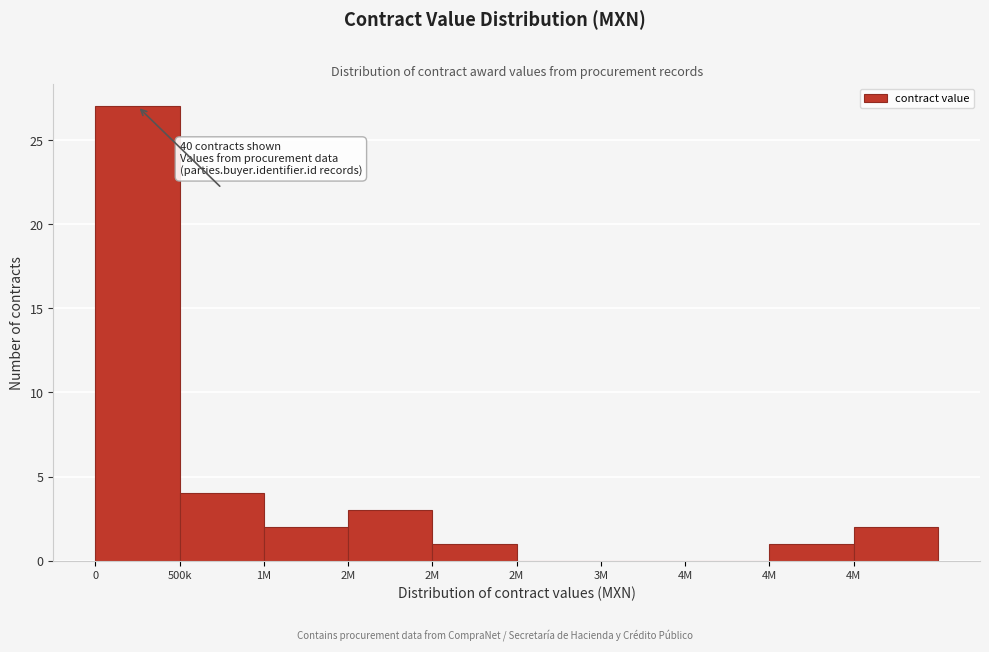

Count the number of categories in the chart.

10